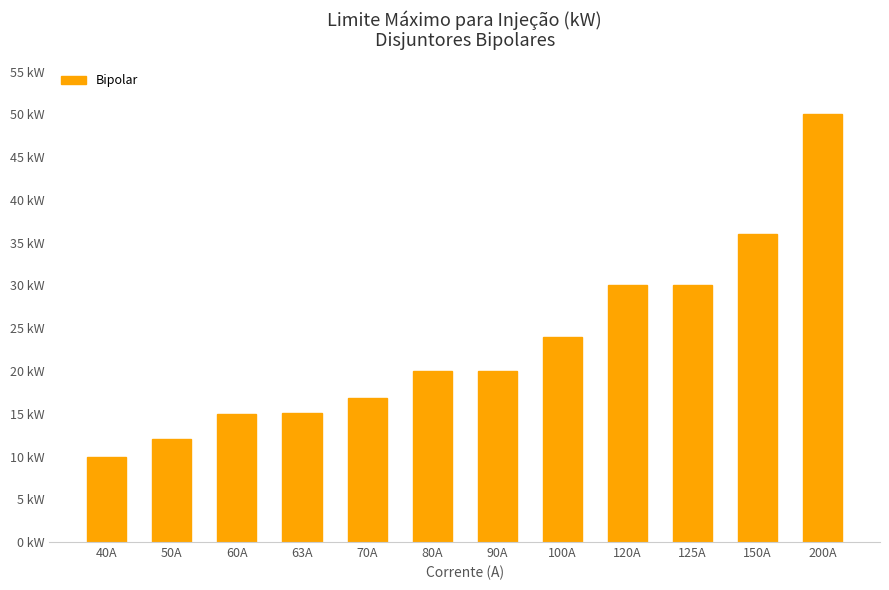

What is the change in value from 40A to 63A?

+5.1